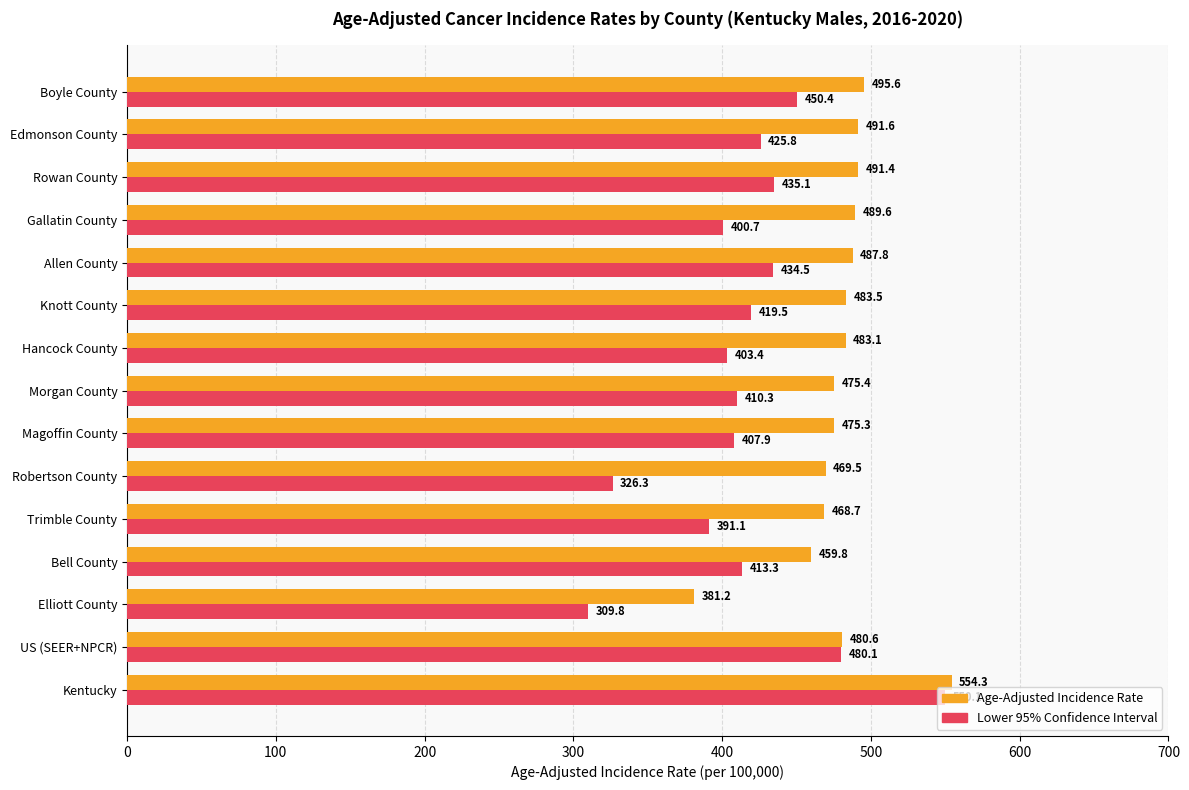

What is the approximate value of Lower 95% Confidence Interval at Rowan County?

435.1